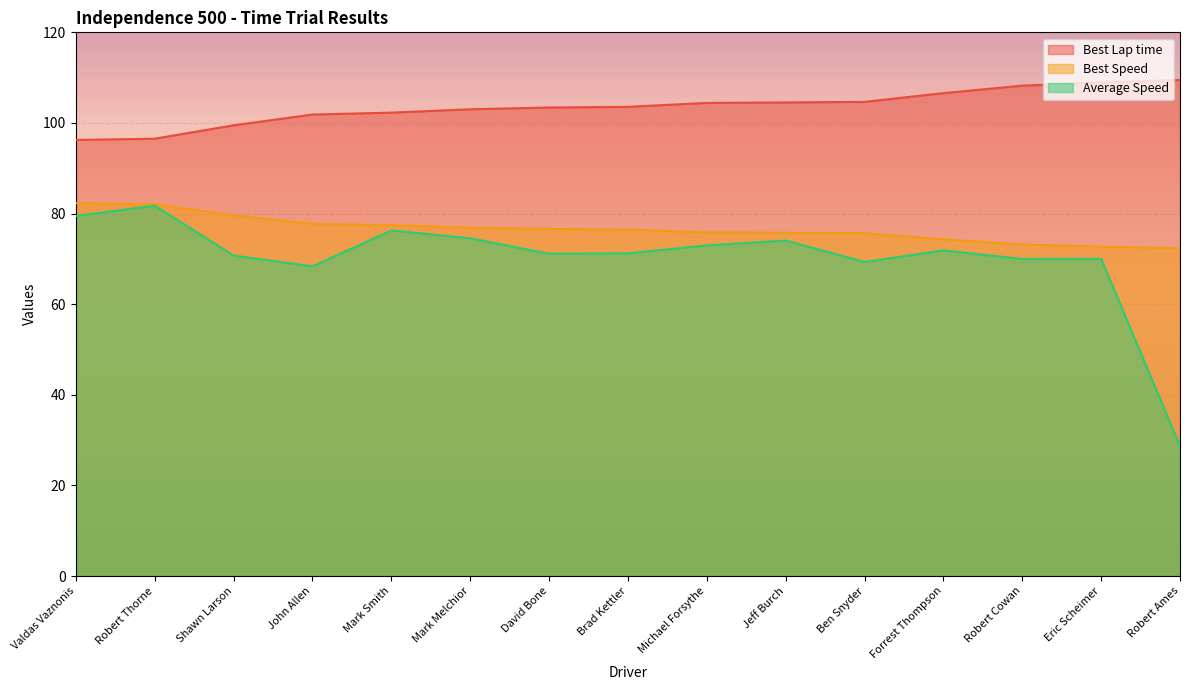

What is the minimum value for Average Speed?

28.7